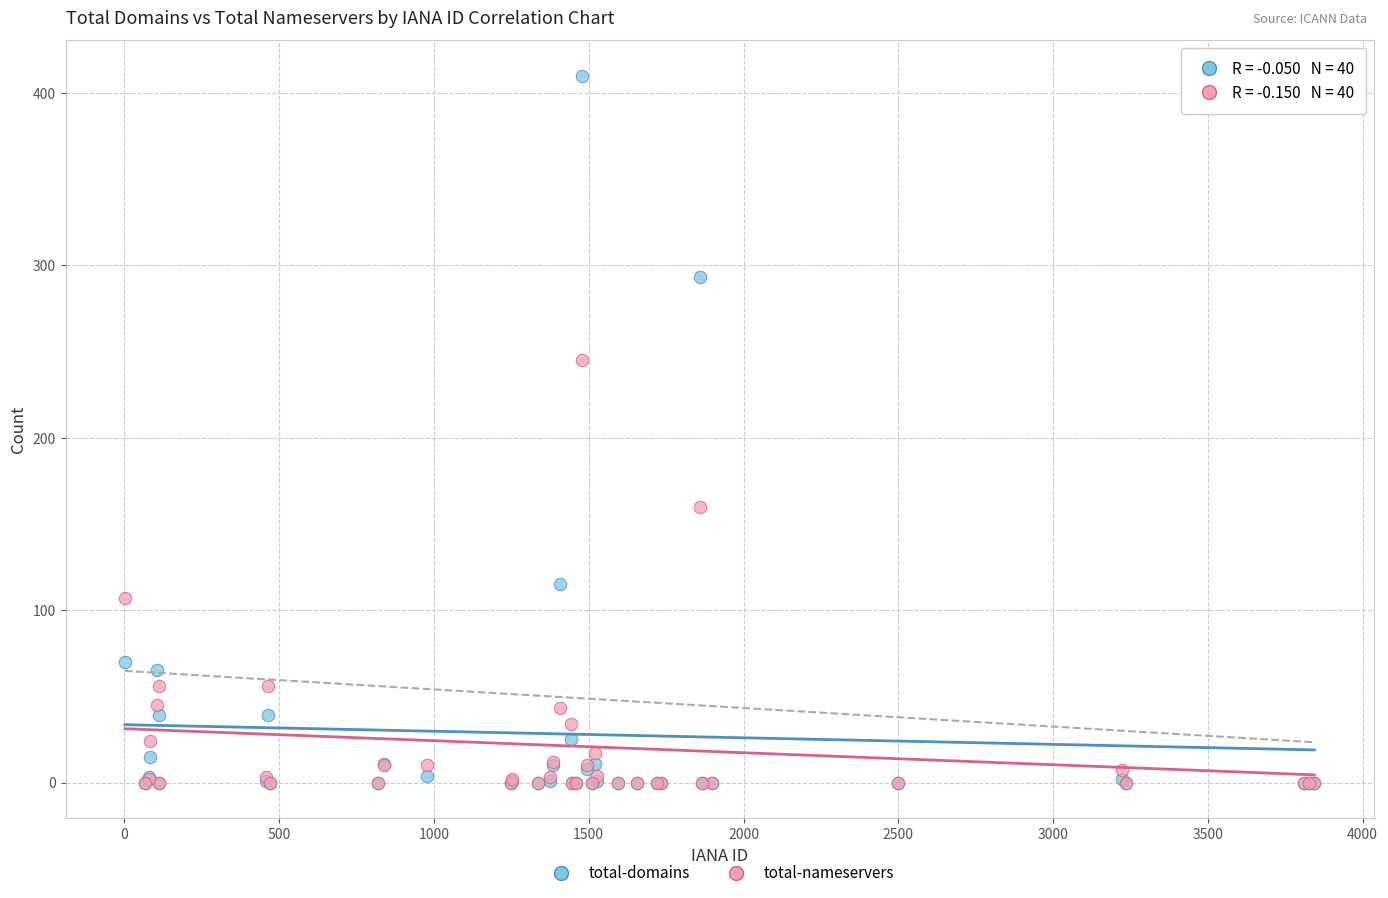

In the total-domains series, what Y value is closest to 205?

293